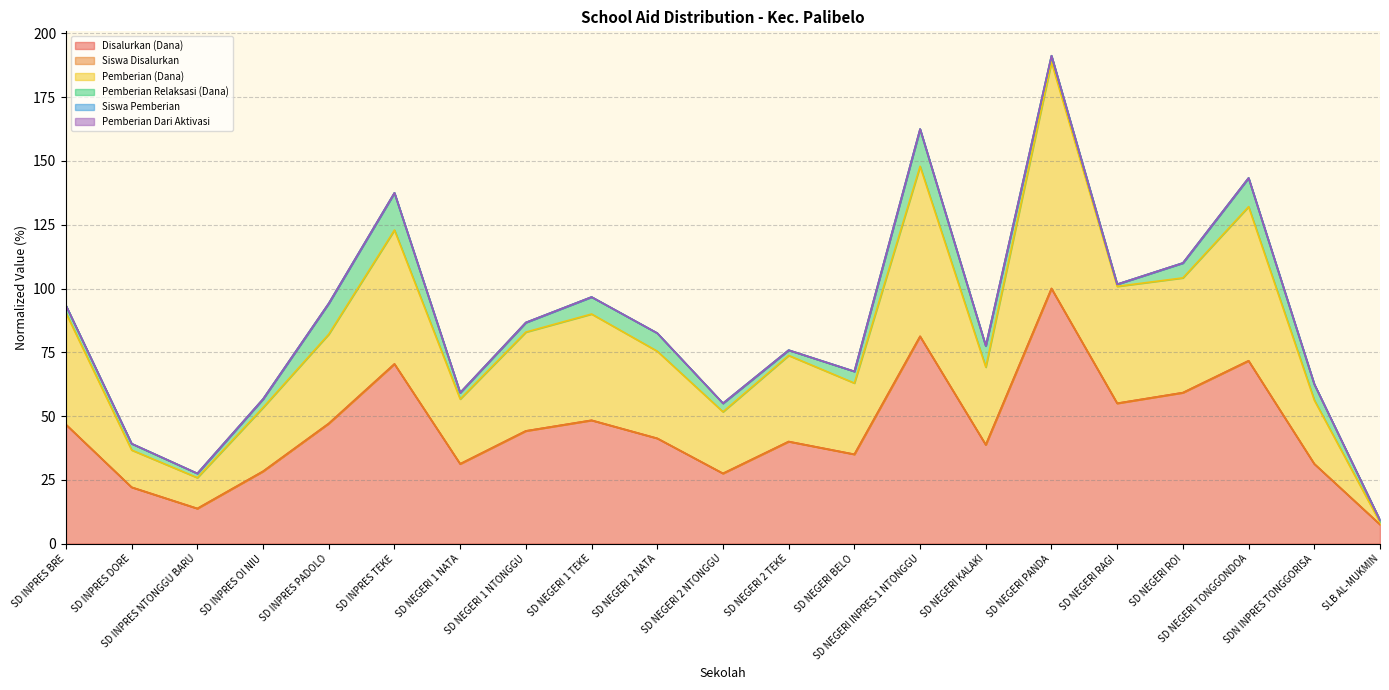

True or false: Pemberian (Dana) and Disalurkan (Dana) cross at least once.

False